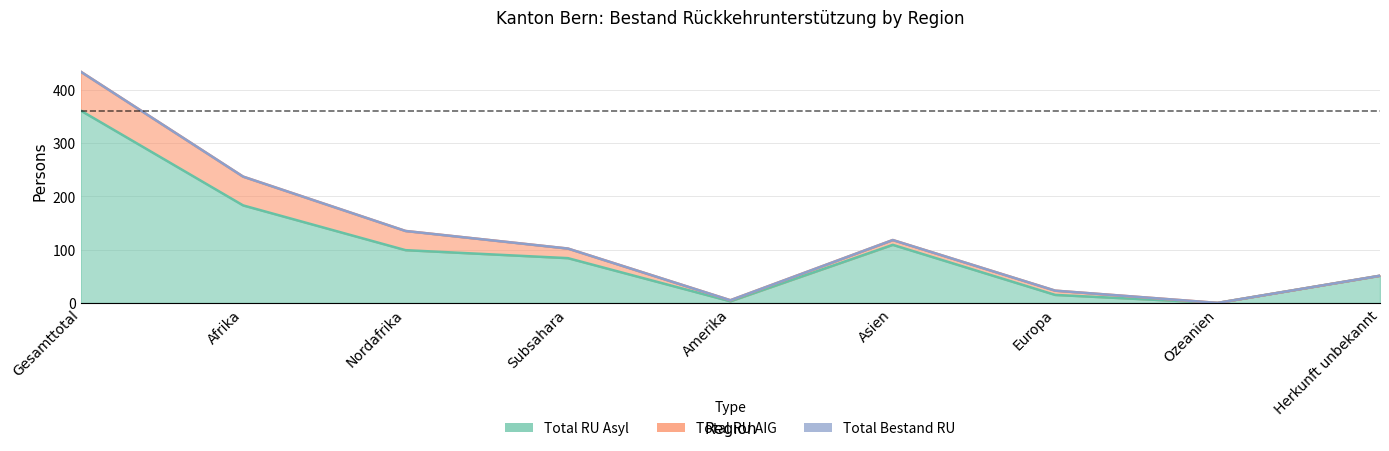

How many interior local peaks does the Spezialfaelle Asyl series have?

1